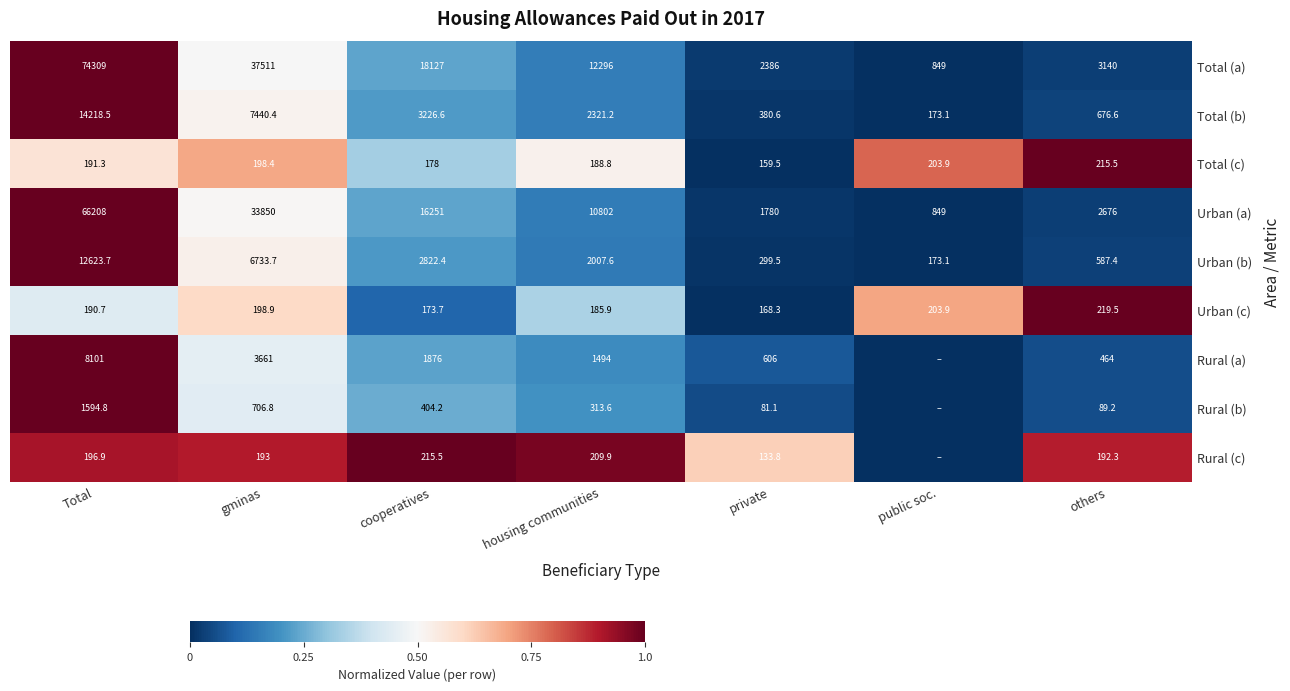

At which label is Urban (c) closest to 193?

Total